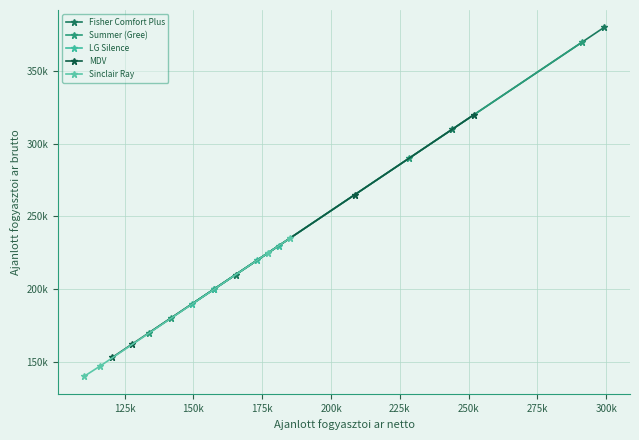

What is the label of the 3rd point from the left?

150k